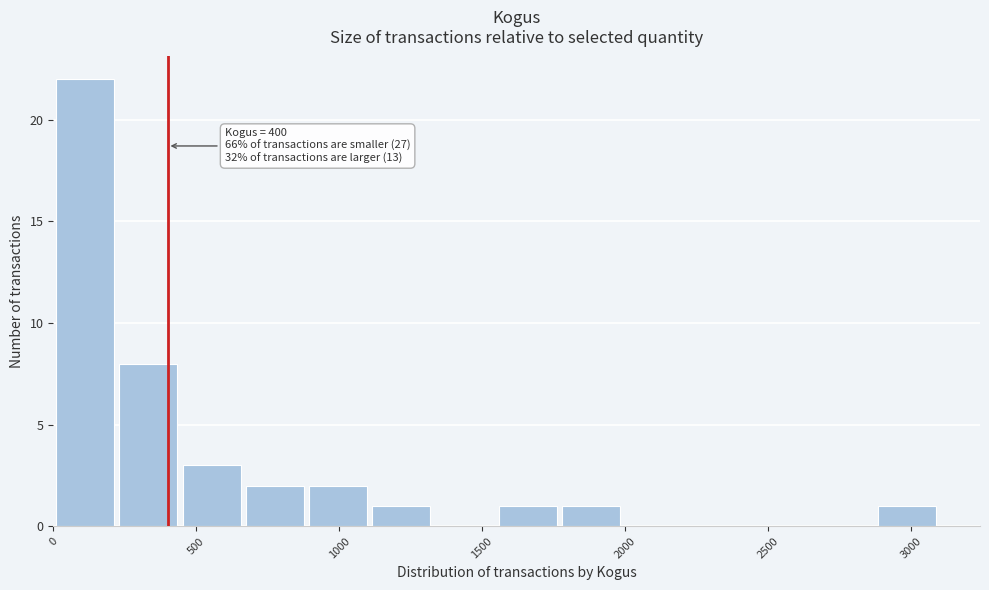

Which range on the x-axis has the tallest bar?

0 to 200